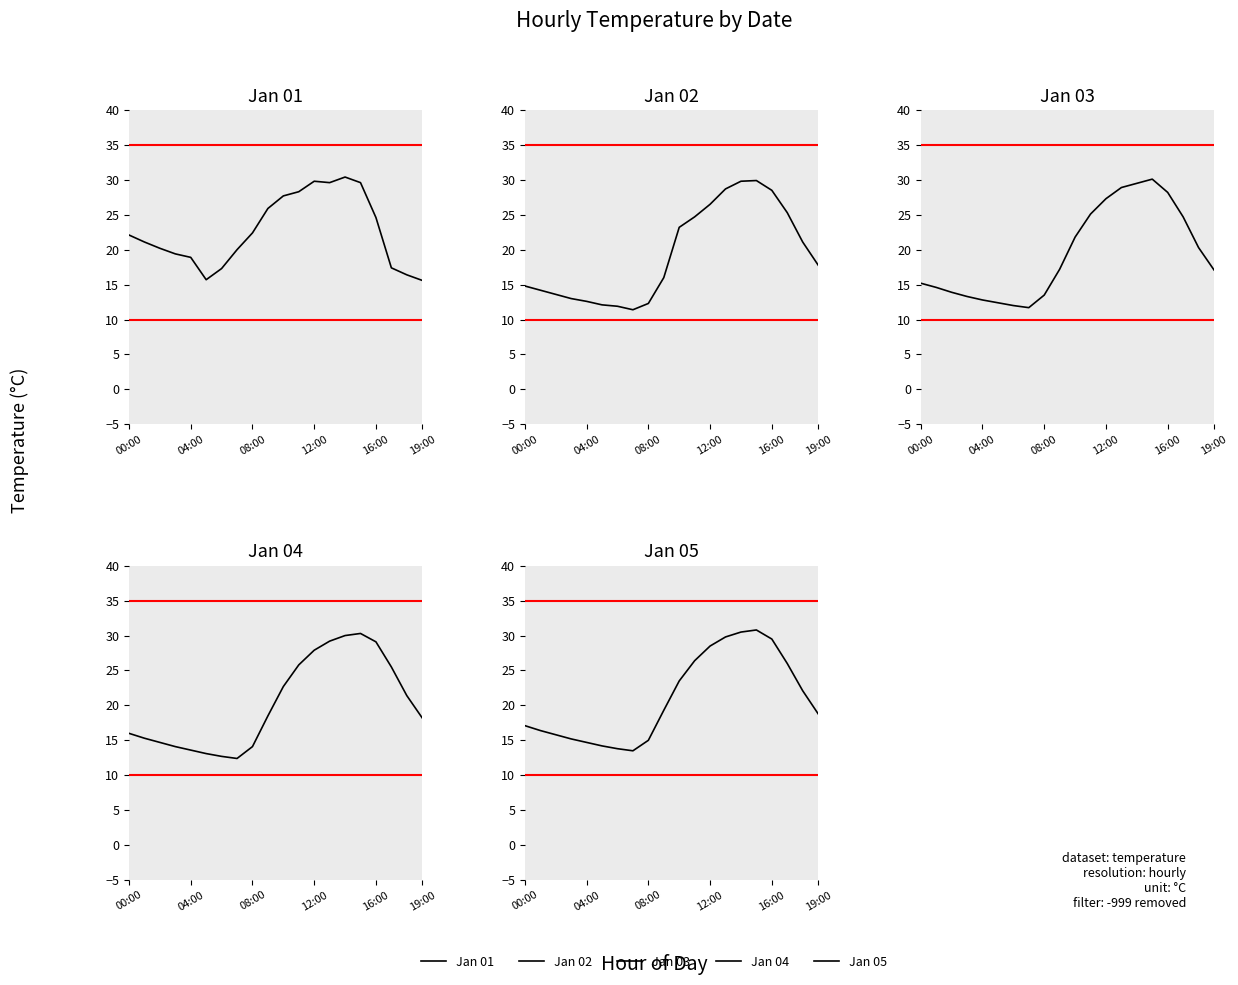

Is it true that Jan 04 equals 22.7 at 10?

True